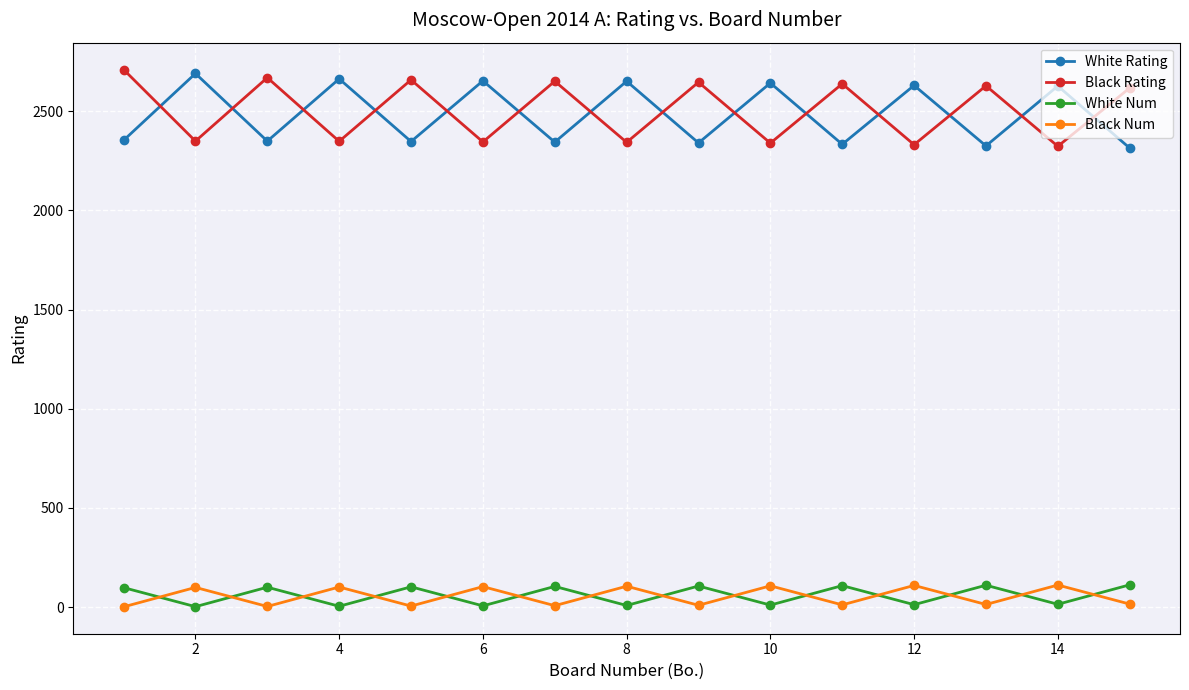

How many data points in White Num are less than 98?

7